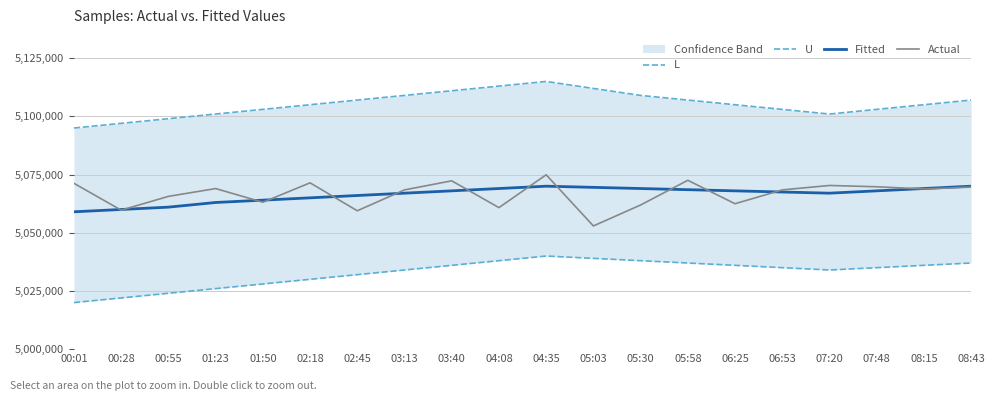

True or false: L and Fitted intersect in this chart.

False